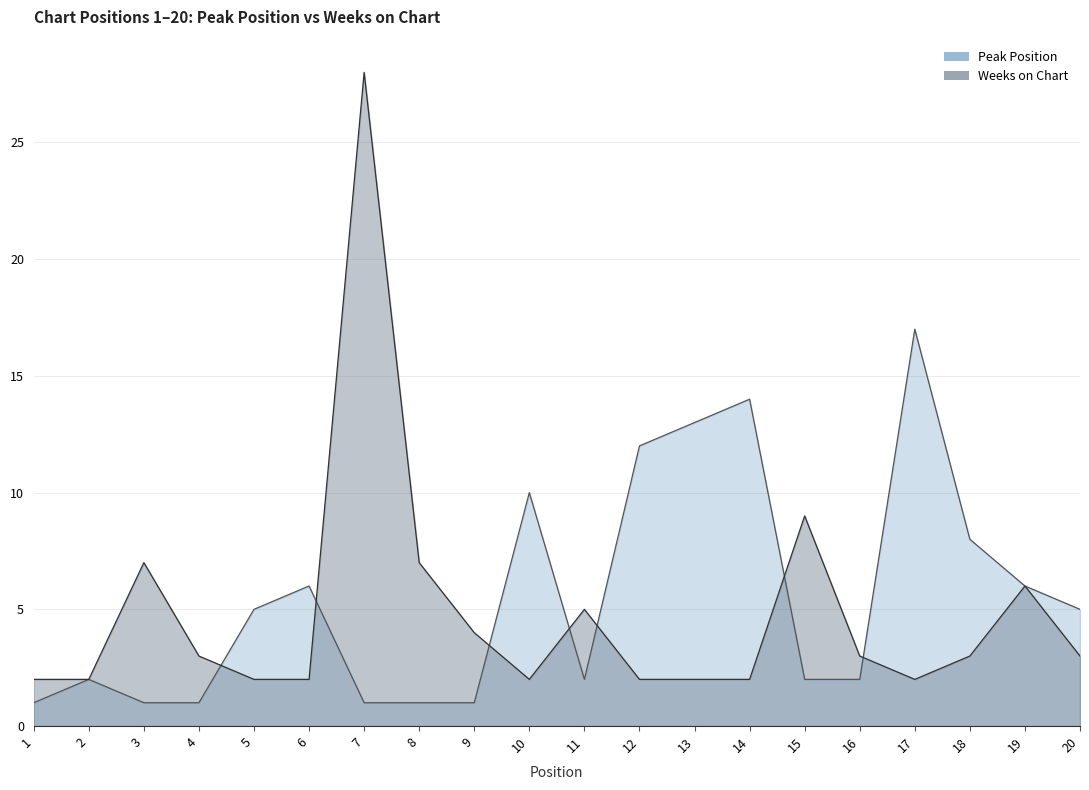

Is it true that Peak Position equals 8 at 5?

False